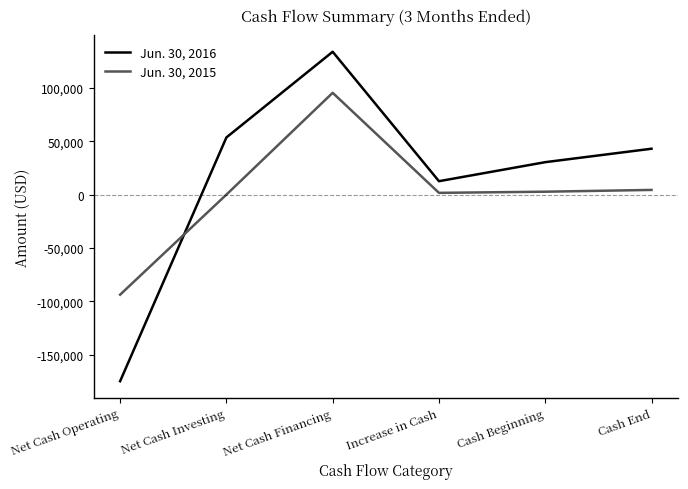

Which series has the largest total across all categories?

Jun. 30, 2016